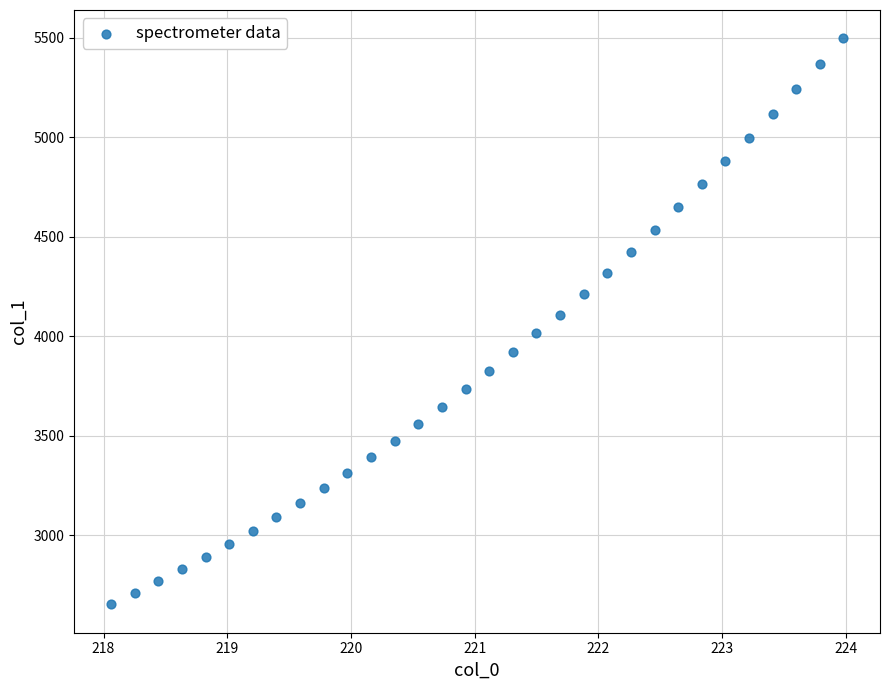

What is the range of X values (max minus min)?

5.9